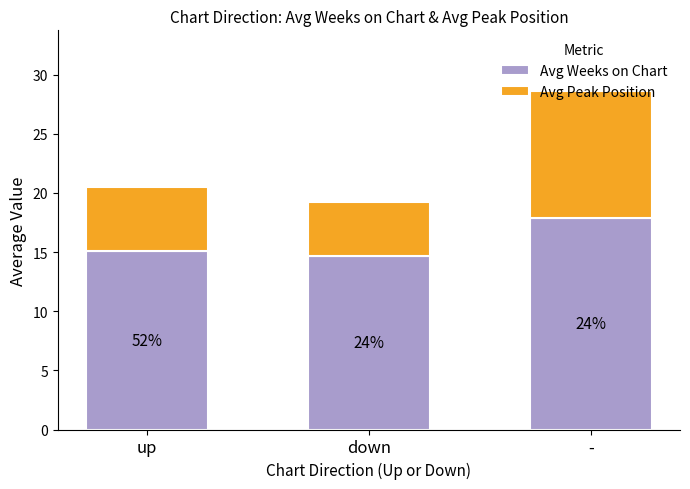

Does the chart contain stacked bars?

Yes